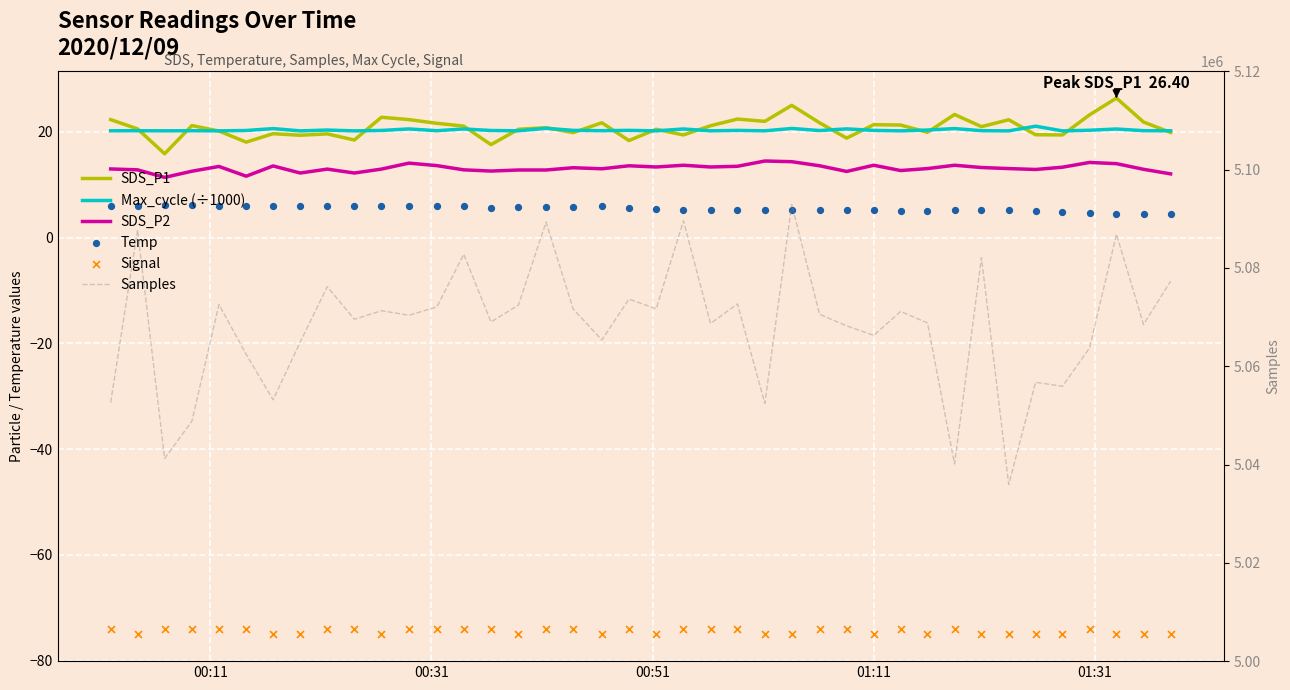

Which series has the widest spread of Y values?

Samples